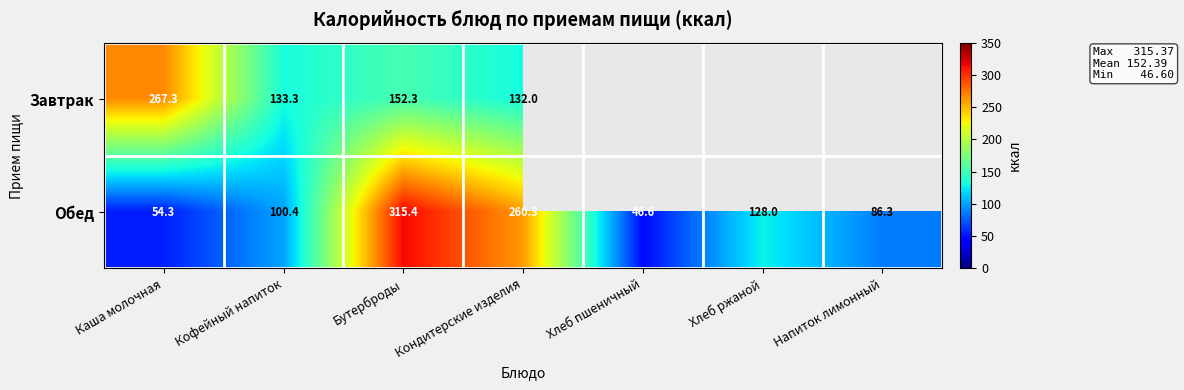

What is the total value across all series at Каша молочная?

321.6